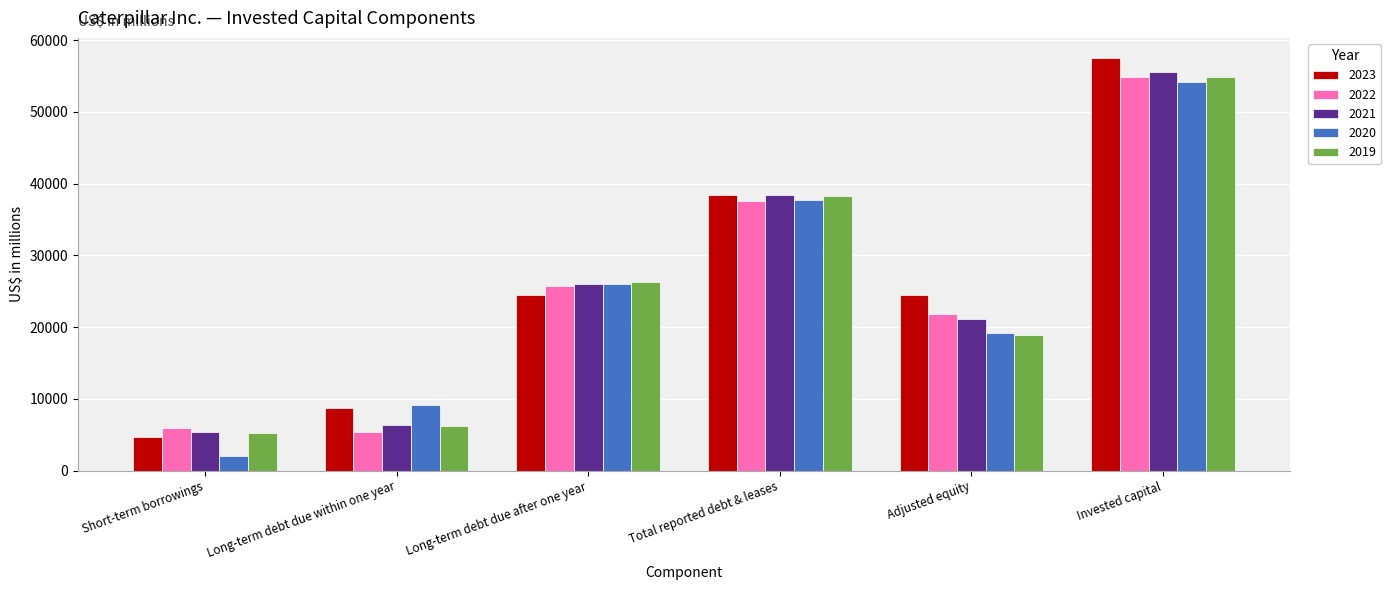

Which series has the largest range (max minus min)?

2023